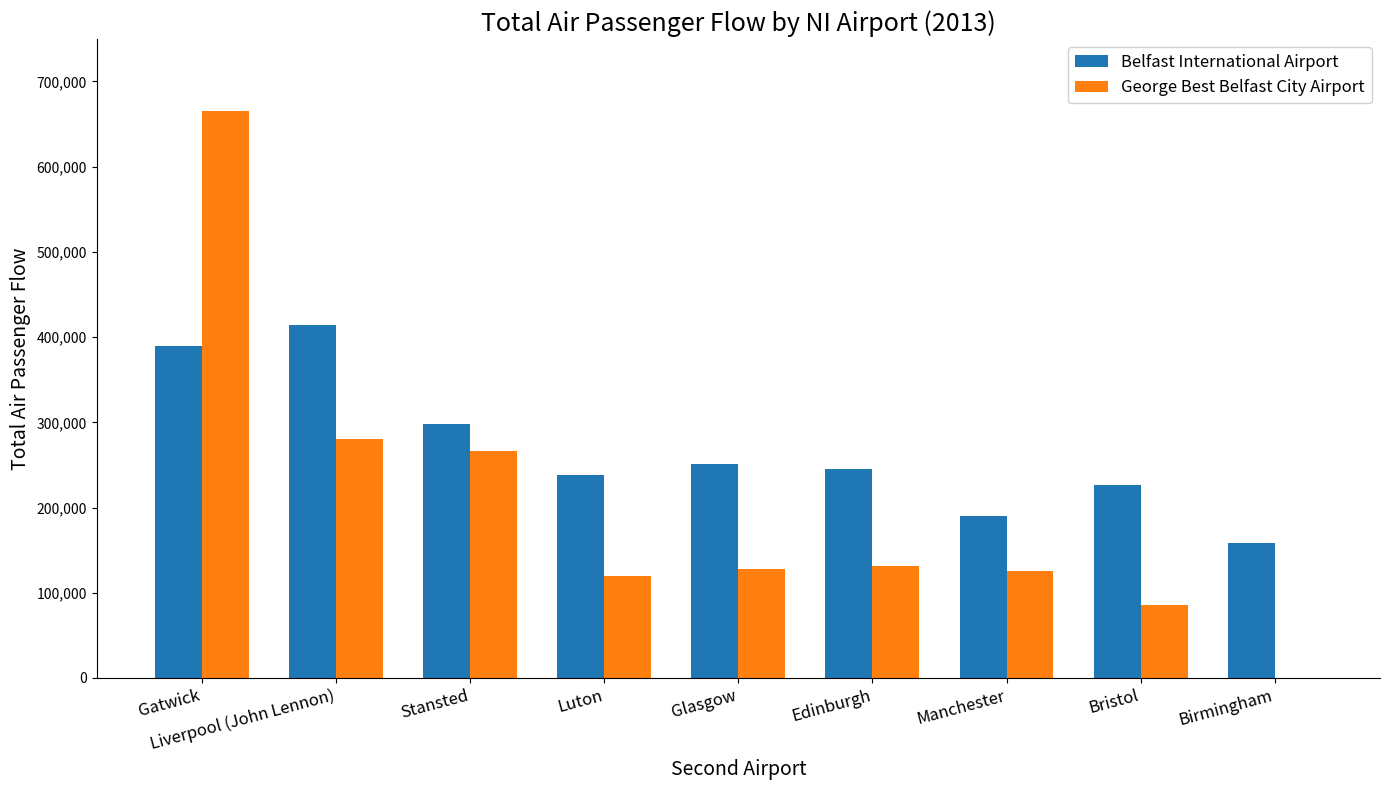

Which category has the highest value in the George Best Belfast City Airport series?

Gatwick